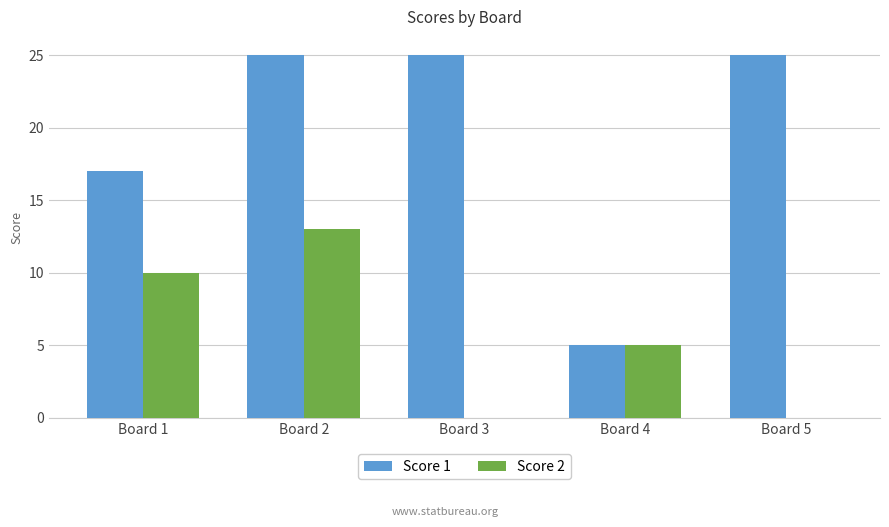

The Score 2 series shows 5 at Board 5. True or false?

False